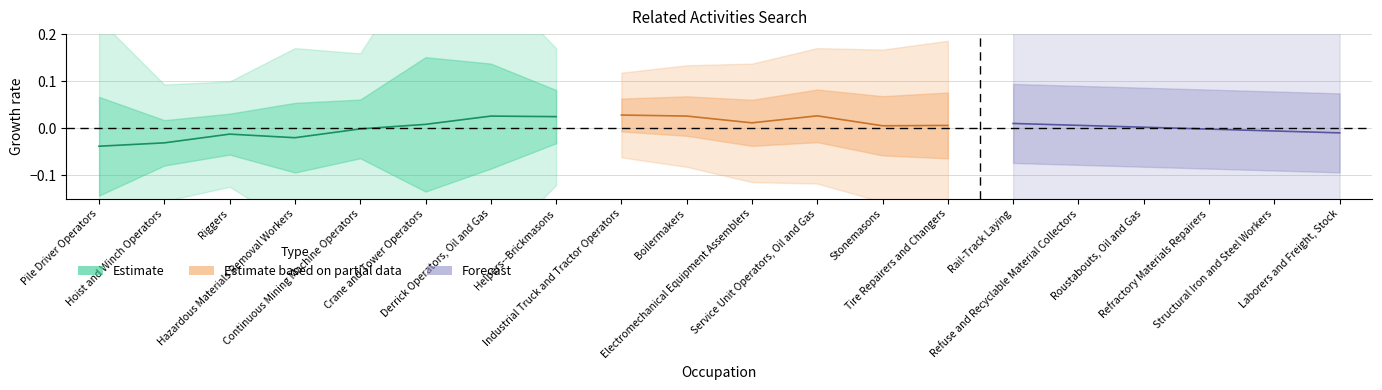

Which category has the lowest value in the Similar Activities series?

Pile Driver Operators